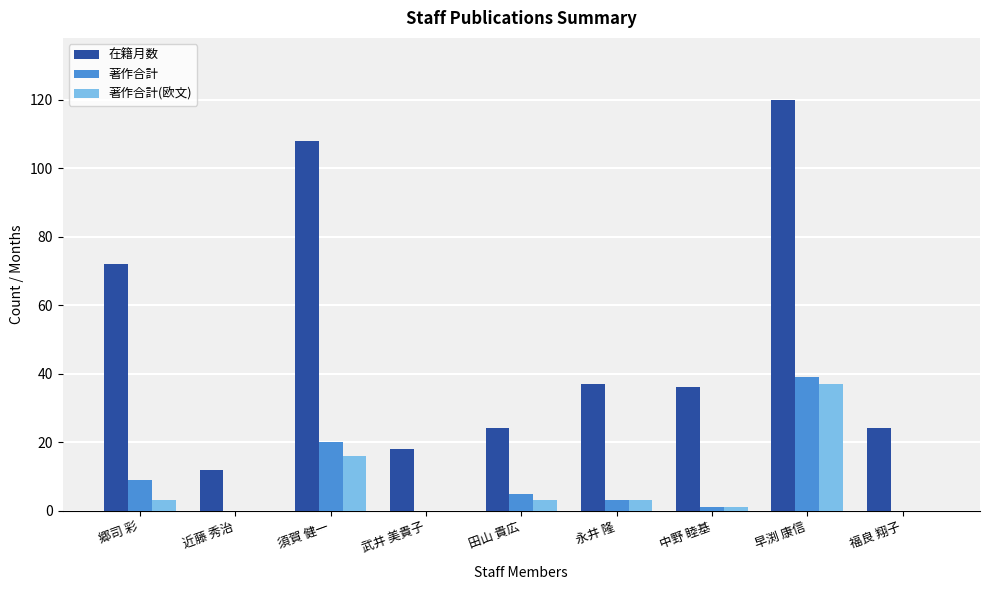

Reading right to left, transcribe all the data shown in this chart.

在籍月数: 福良 翔子=24	早渕 康信=120	中野 睦基=36	永井 隆=37	田山 貴広=24	武井 美貴子=18	須賀 健一=108	近藤 秀治=12	郷司 彩=72
著作合計: 福良 翔子=0	早渕 康信=39	中野 睦基=1	永井 隆=3	田山 貴広=5	武井 美貴子=0	須賀 健一=20	近藤 秀治=0	郷司 彩=9
著作合計(欧文): 福良 翔子=0	早渕 康信=37	中野 睦基=1	永井 隆=3	田山 貴広=3	武井 美貴子=0	須賀 健一=16	近藤 秀治=0	郷司 彩=3